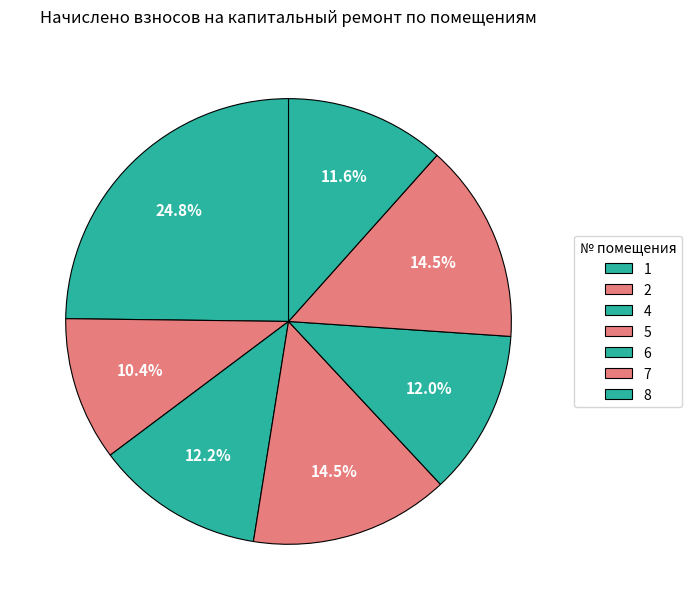

Which has a higher value, 2 or 8?

8